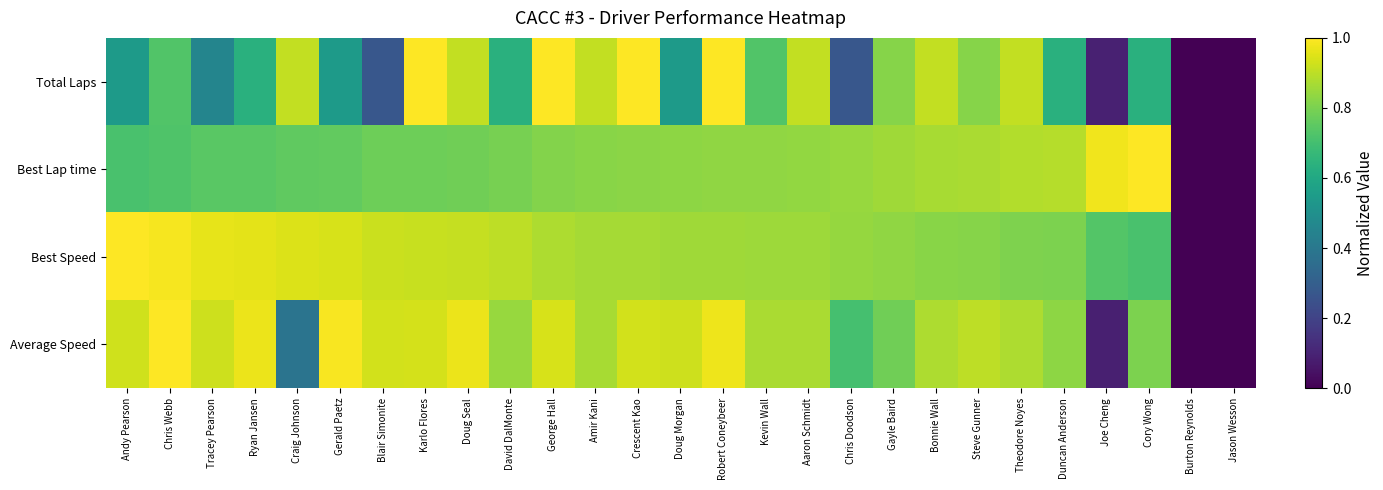

At which category is the sum across all series the highest?

Robert Coneybeer